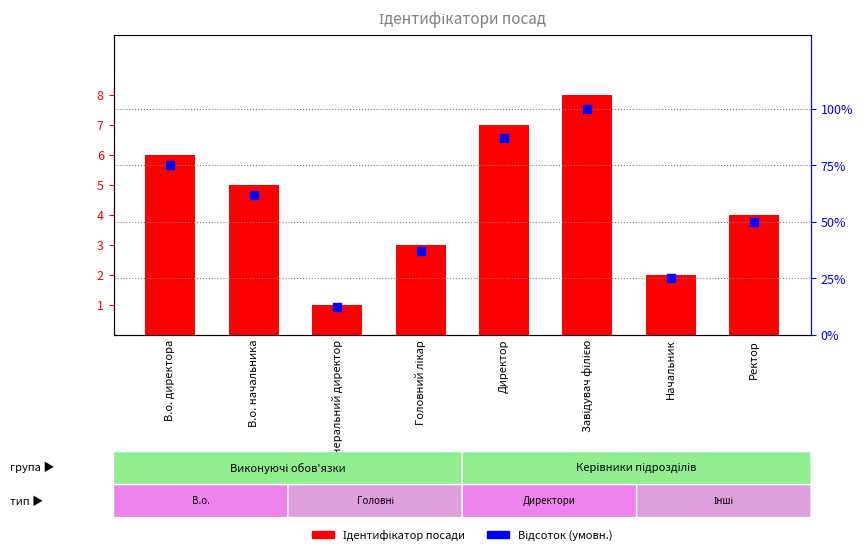

What is the total value across all series at В.о. директора?

81